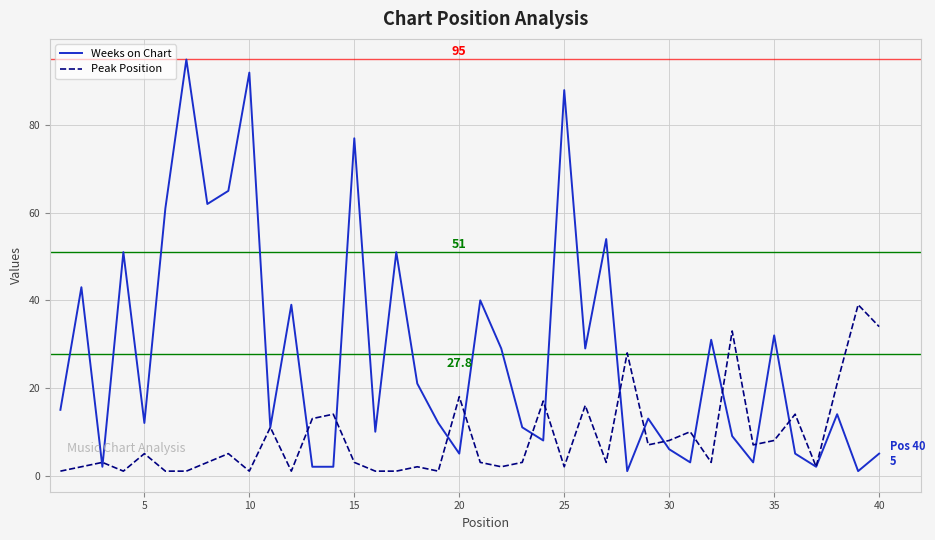

Does the chart display data point markers on the line(s)?

No